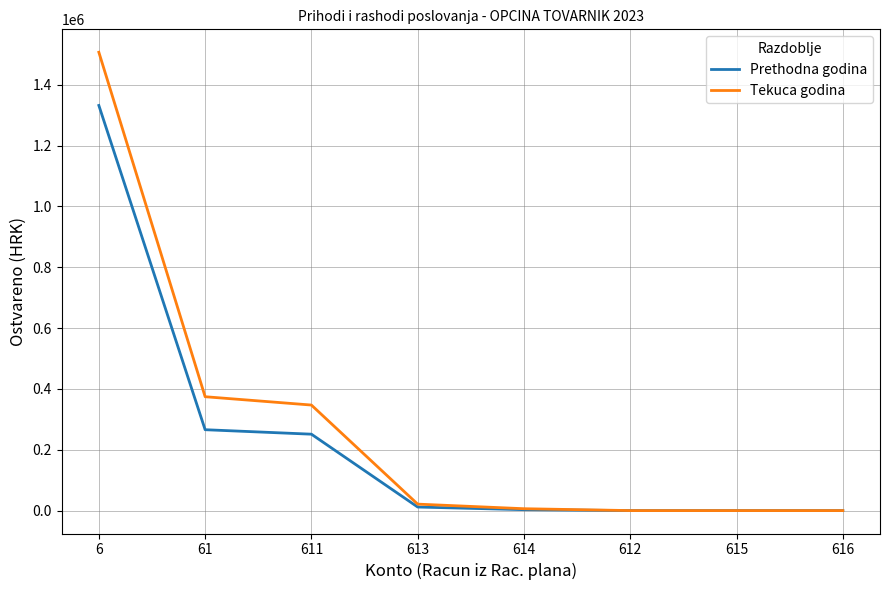

The value of Prethodna godina at 614 is 3018.2. True or false?

True